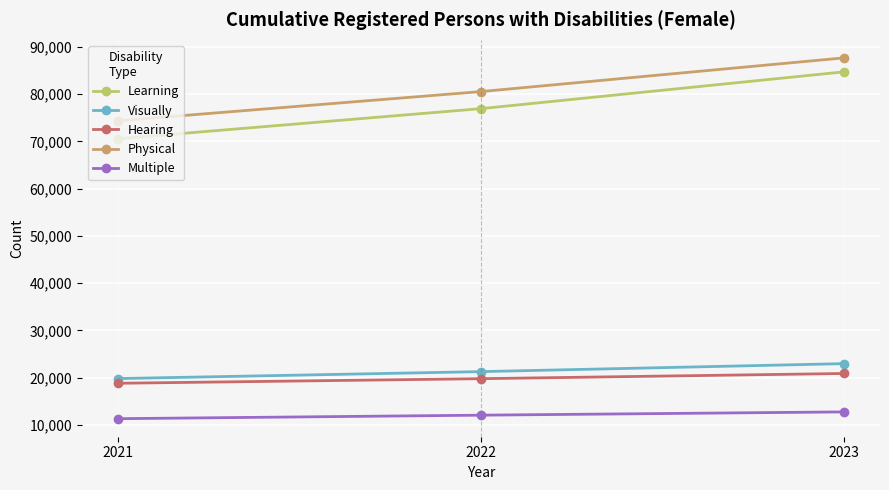

Rank the series at 2021 from lowest to highest value.

Multiple, Hearing, Visually, Learning, Physical